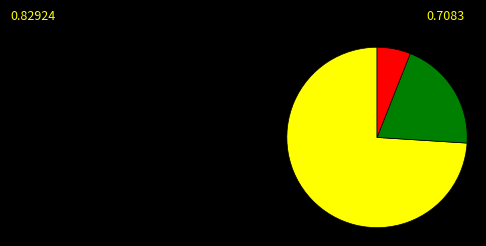

Is there a majority slice in this chart?

Yes